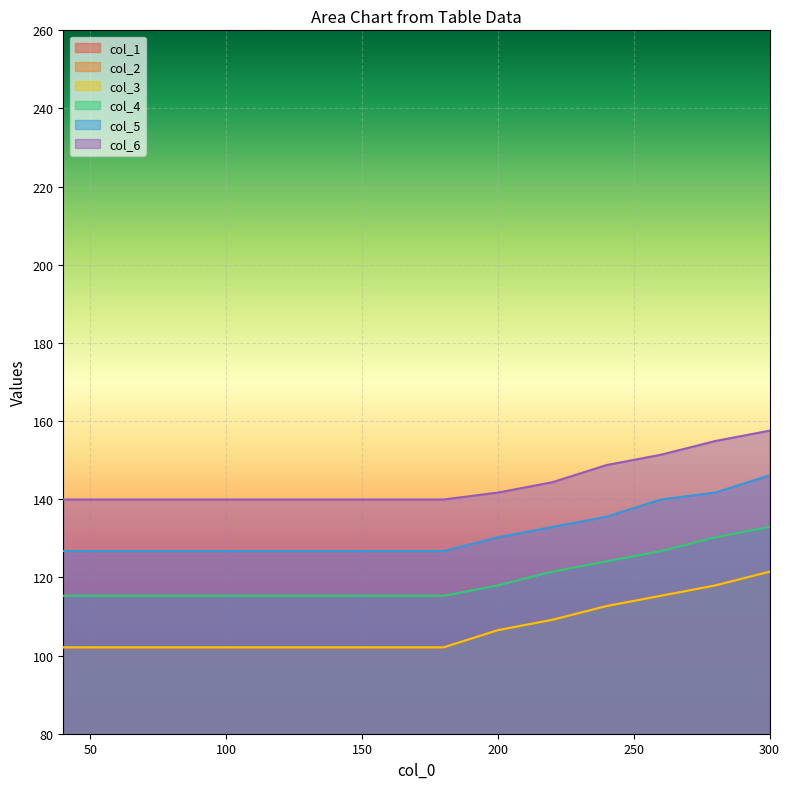

Read the col_5 value at 280.

141.7